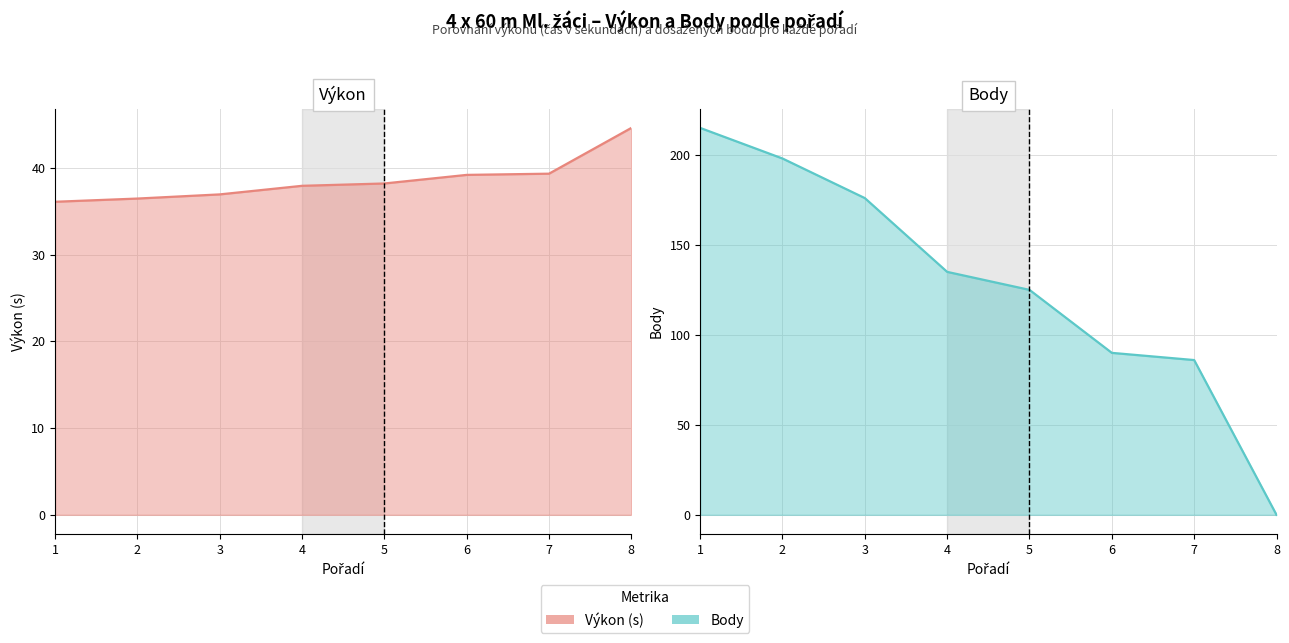

How many lines are shown in the chart?

2